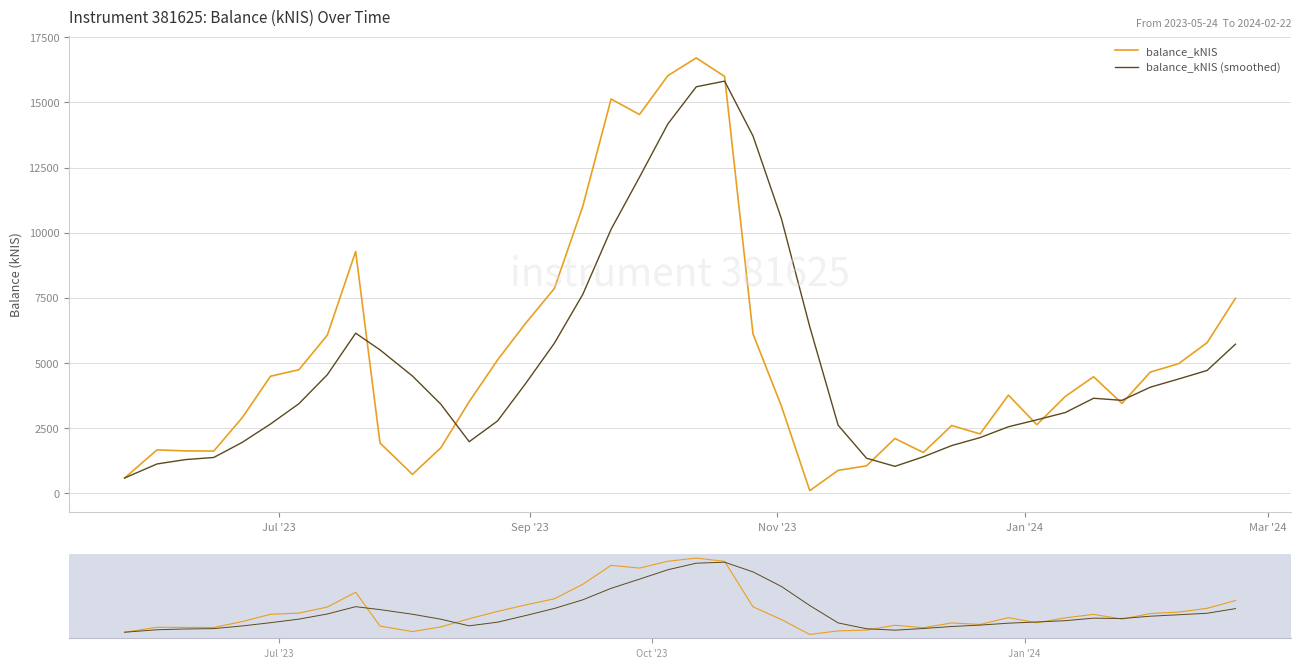

How many series are shown in this chart?

2